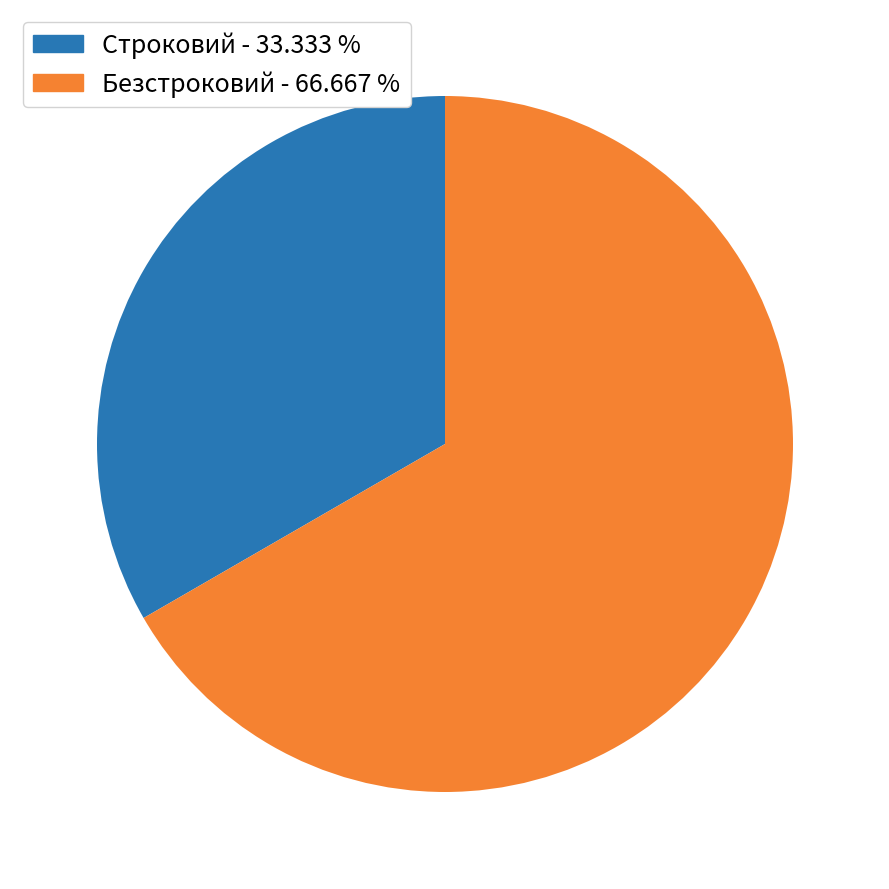

Combined, do Строковий - 33.333 % and Безстроковий - 66.667 % account for over 50%?

Yes